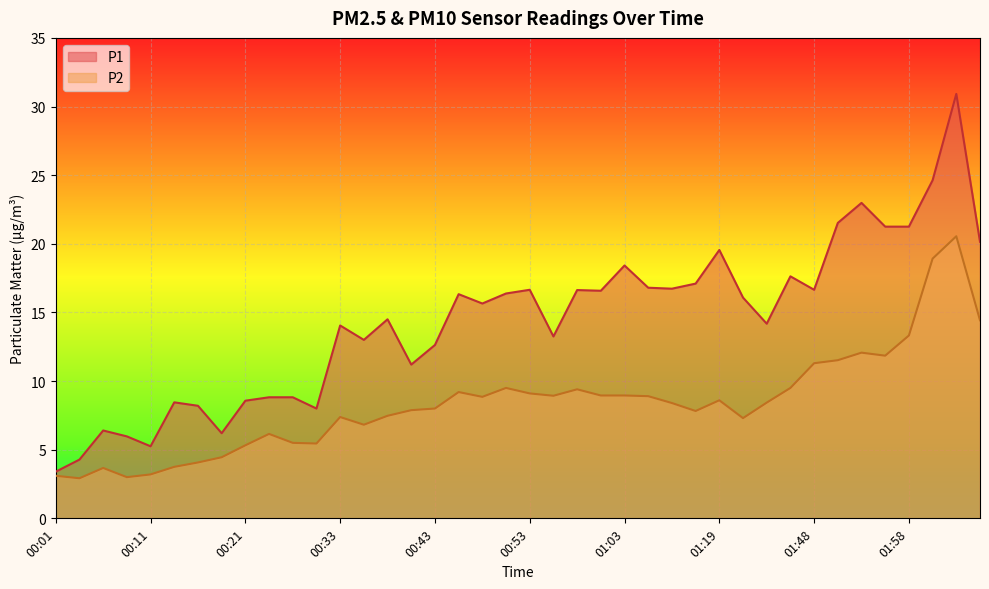

What are all the series names shown in the legend?

P1, P2